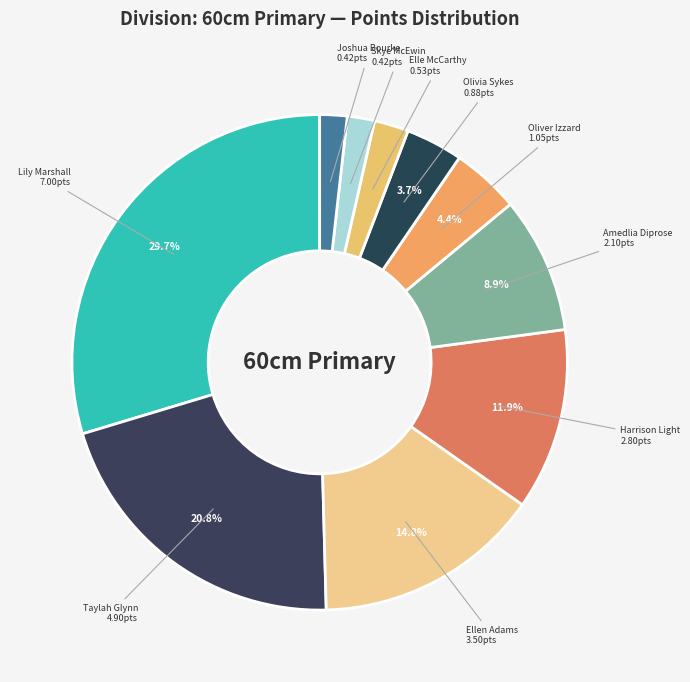

To the nearest percent, what is the difference between the largest and smallest slice percentages?

28%